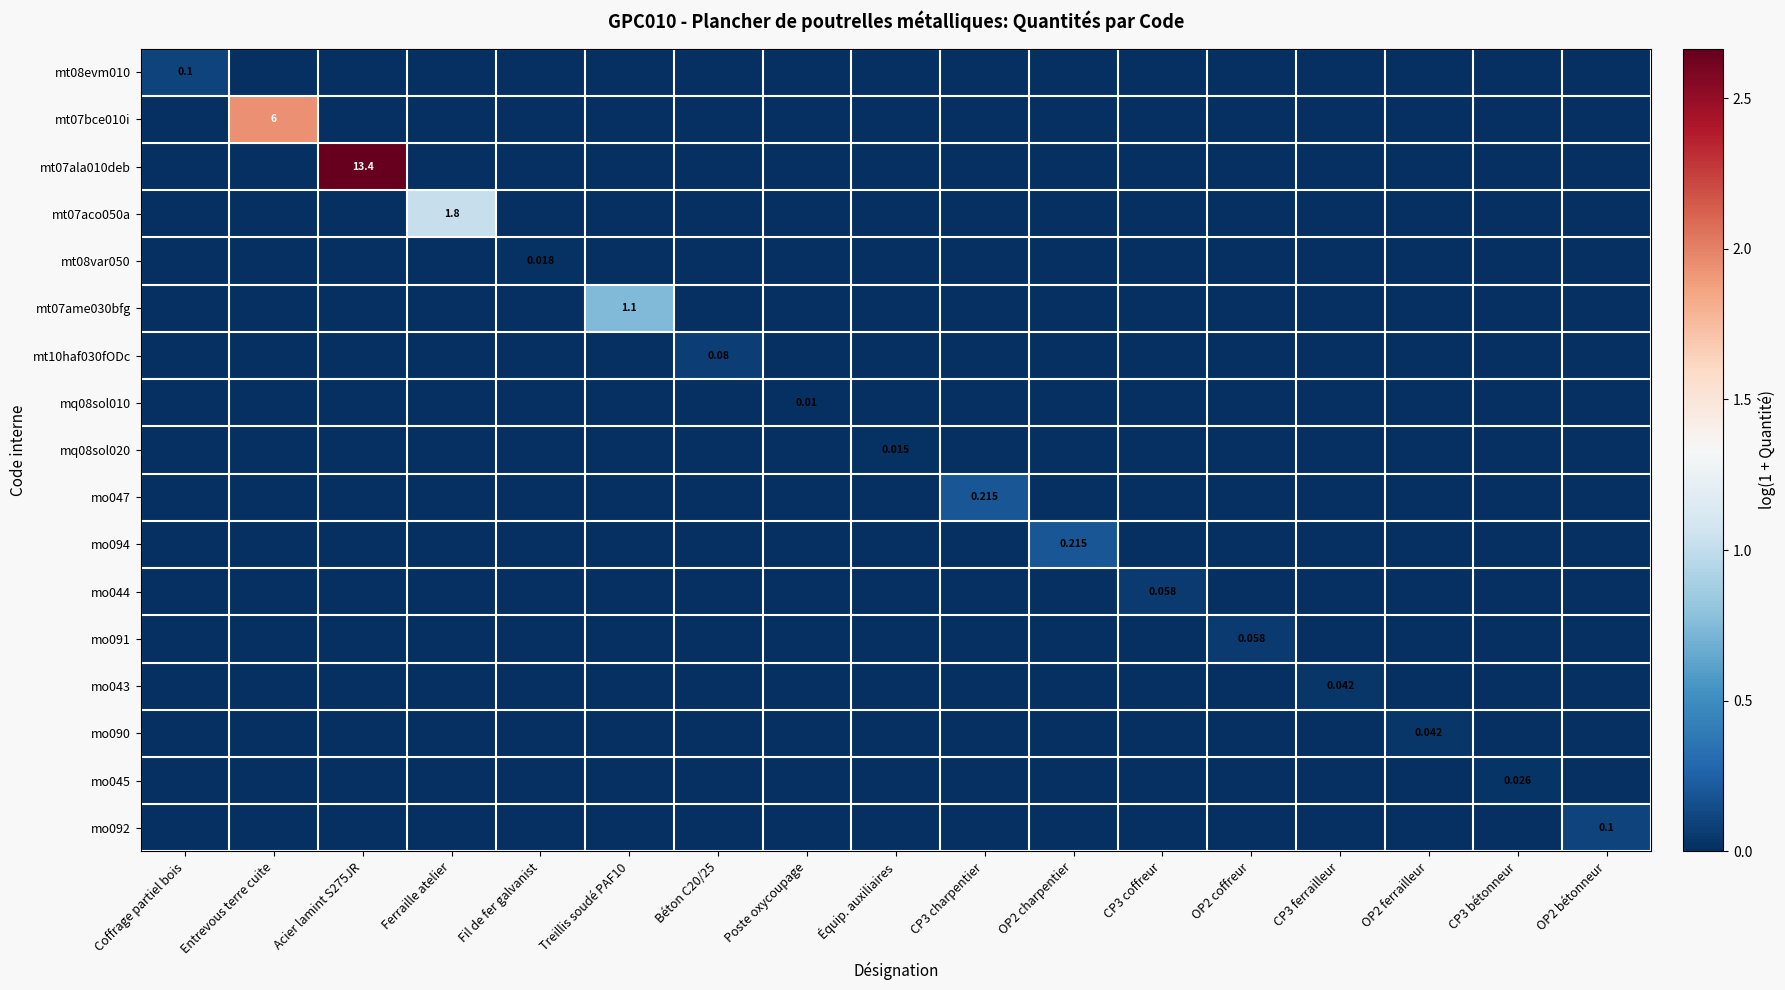

Is the value of mq08sol020 at CP3 bétonneur greater than the value of mo045 at Béton C20/25?

No